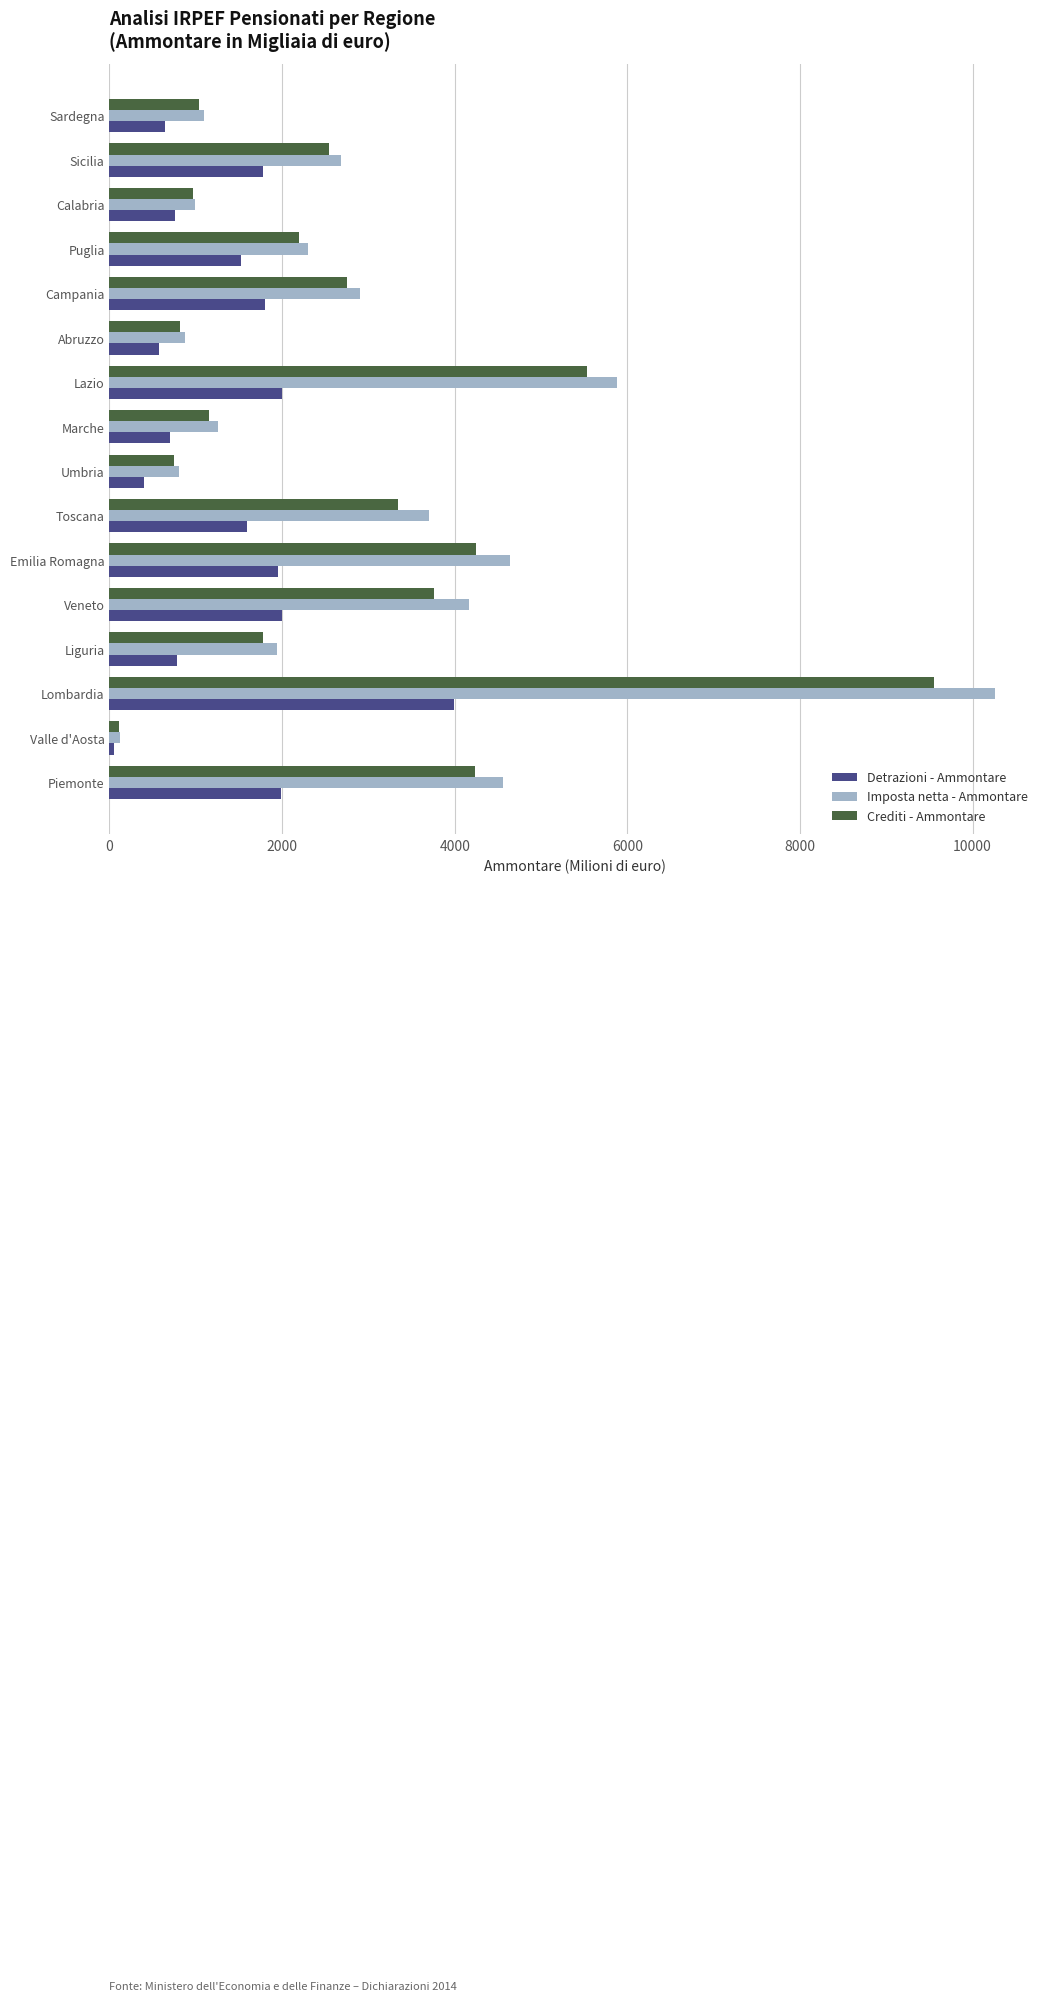

What is the sum of all Detrazioni - Ammontare values?

22543.8